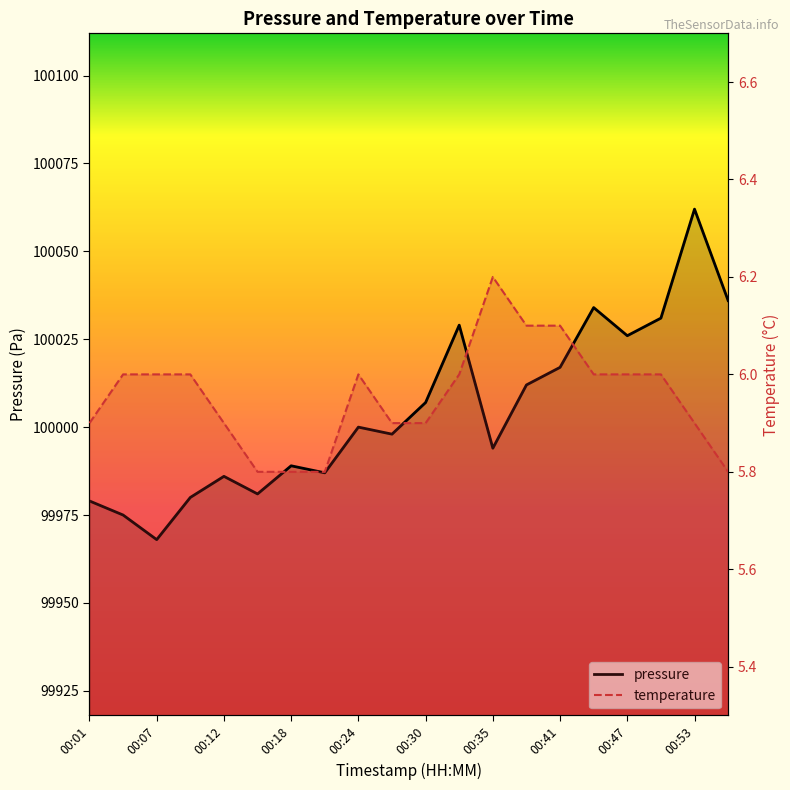

Reading right to left, list all the values displayed in this chart.

pressure: 00:56=100036.0	00:53=100062.0	00:50=100031.0	00:47=100026.0	00:44=100034.0	00:41=100017.0	00:38=100012.0	00:35=99994.0	00:32=100029.0	00:30=100007.0	00:26=99998.0	00:24=100000.0	00:21=99987.0	00:18=99989.0	00:15=99981.0	00:12=99986.0	00:10=99980.0	00:07=99968.0	00:04=99975.0	00:01=99979.0
temperature: 00:56=5.8	00:53=5.9	00:50=6.0	00:47=6.0	00:44=6.0	00:41=6.1	00:38=6.1	00:35=6.2	00:32=6.0	00:30=5.9	00:26=5.9	00:24=6.0	00:21=5.8	00:18=5.8	00:15=5.8	00:12=5.9	00:10=6.0	00:07=6.0	00:04=6.0	00:01=5.9